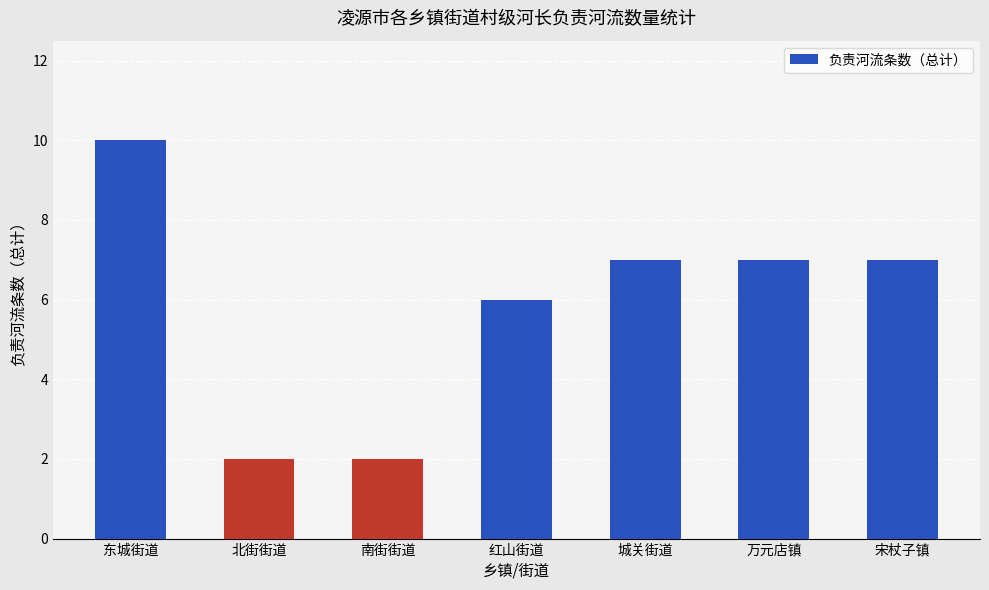

Count the number of categories in the chart.

7